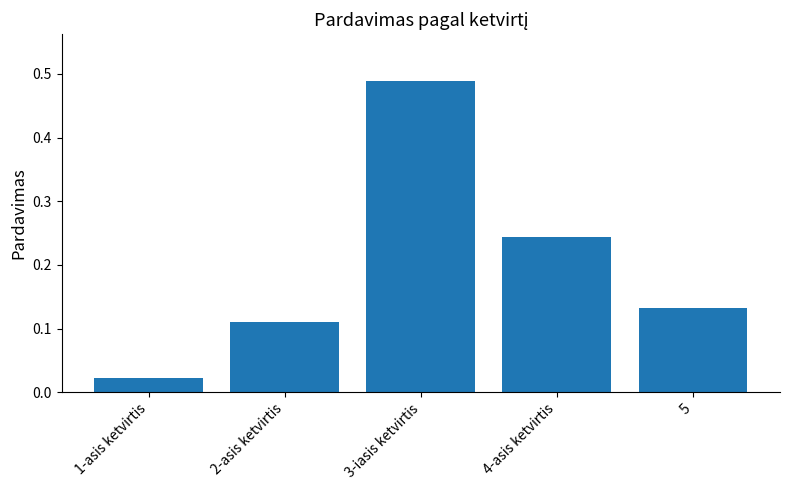

List the labels in order of value, largest first.

3-iasis ketvirtis, 4-asis ketvirtis, 5, 2-asis ketvirtis, 1-asis ketvirtis